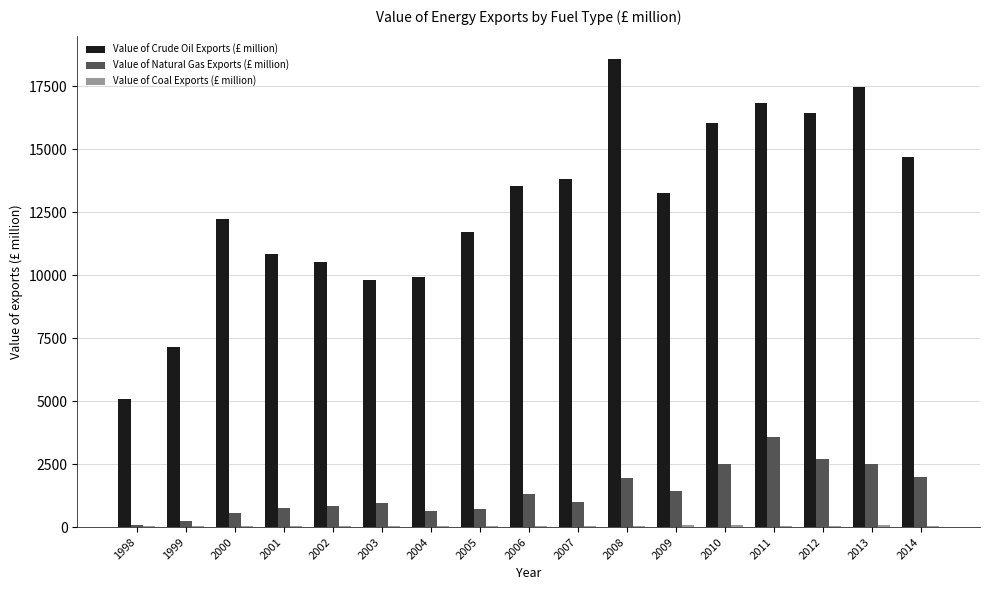

How many distinct data groups are displayed?

3